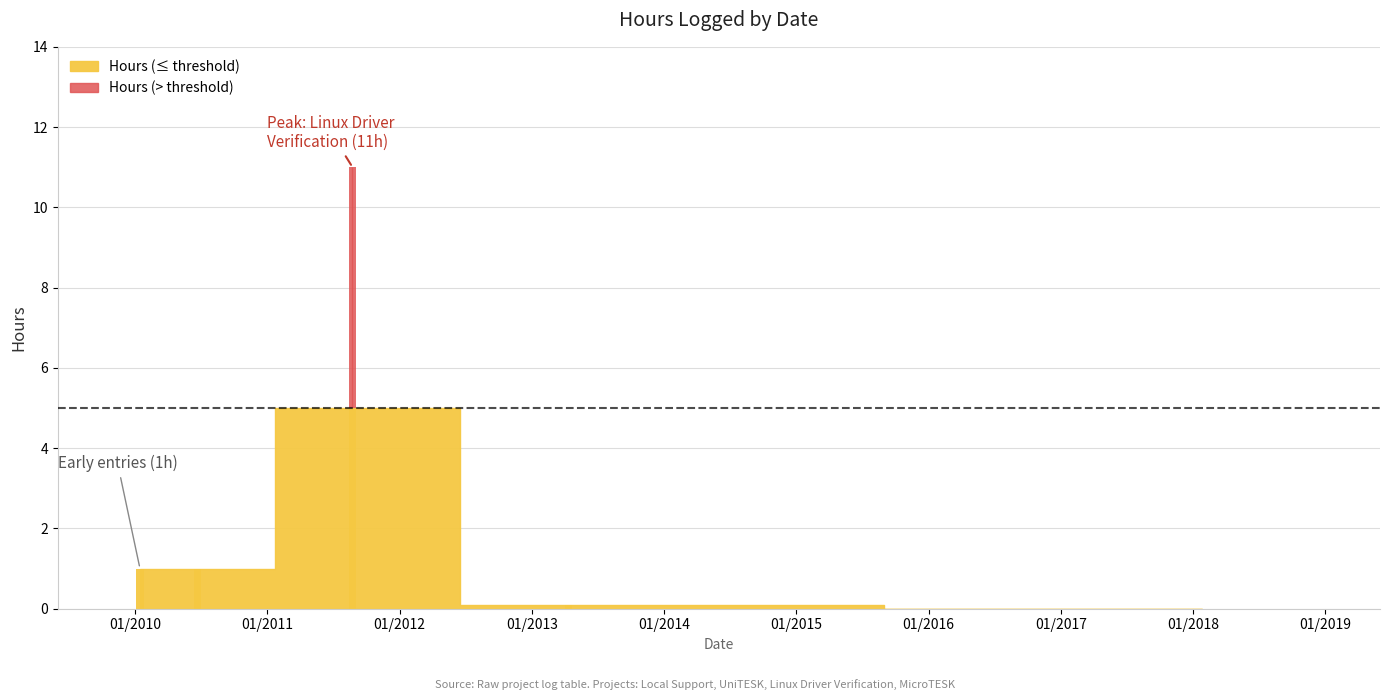

What is the label of the 2nd bar from the left?

06/21/2010